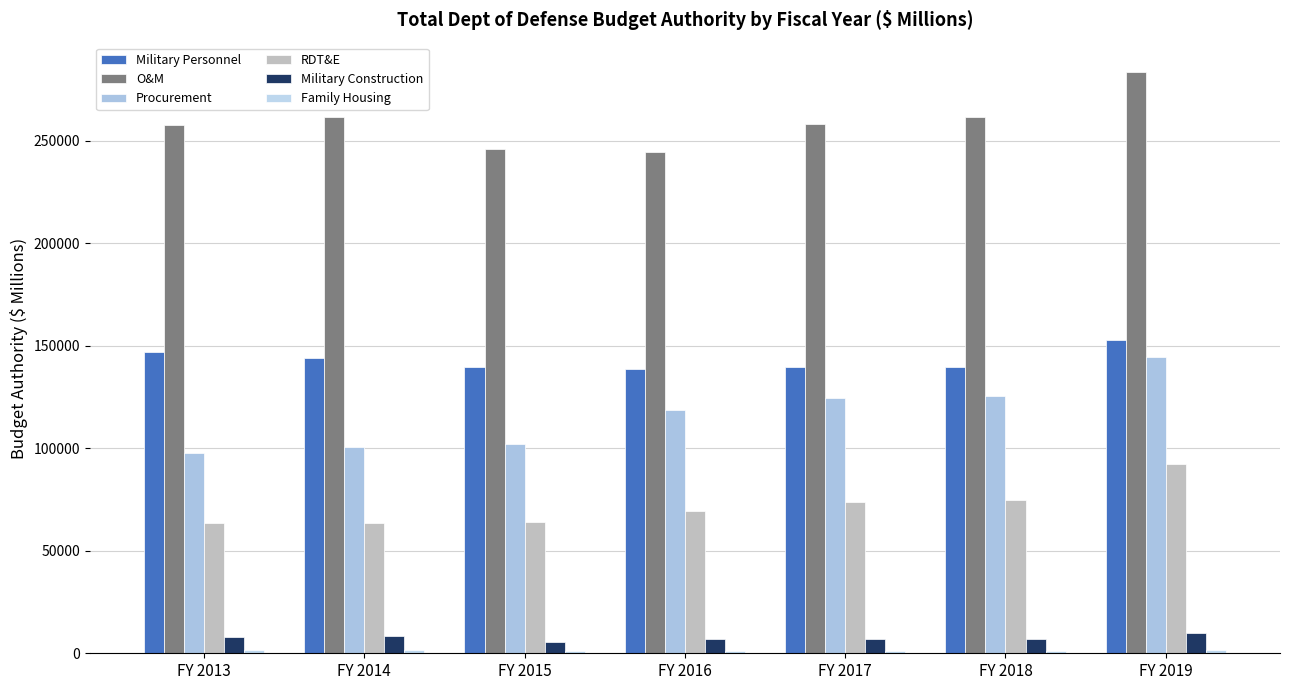

How many data points does each series have?

7